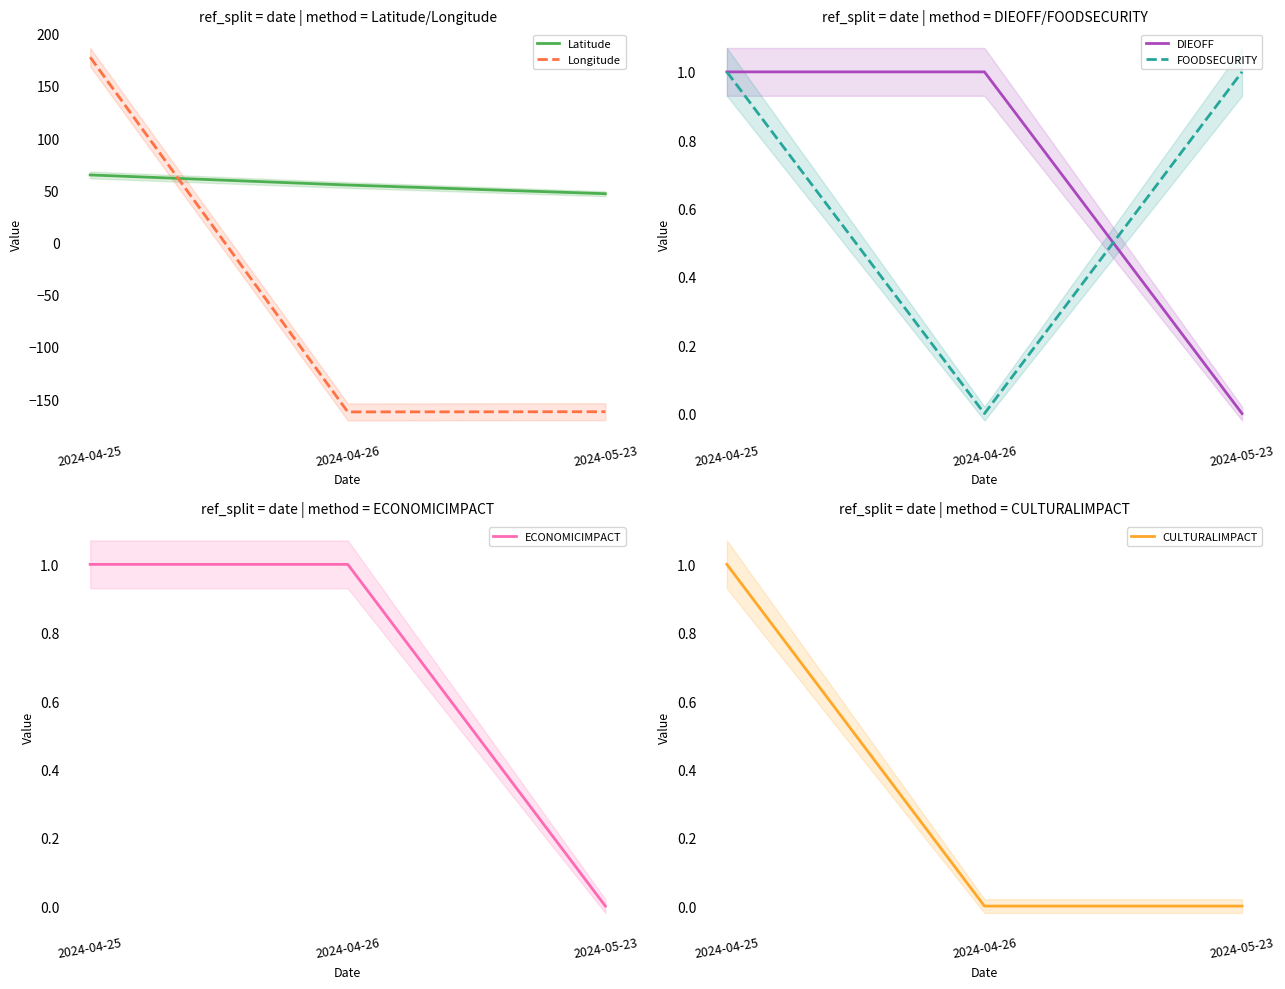

At 2024-04-26, list the series in order from smallest to largest.

Longitude, FOODSECURITY, CULTURALIMPACT, DIEOFF, ECONOMICIMPACT, Latitude